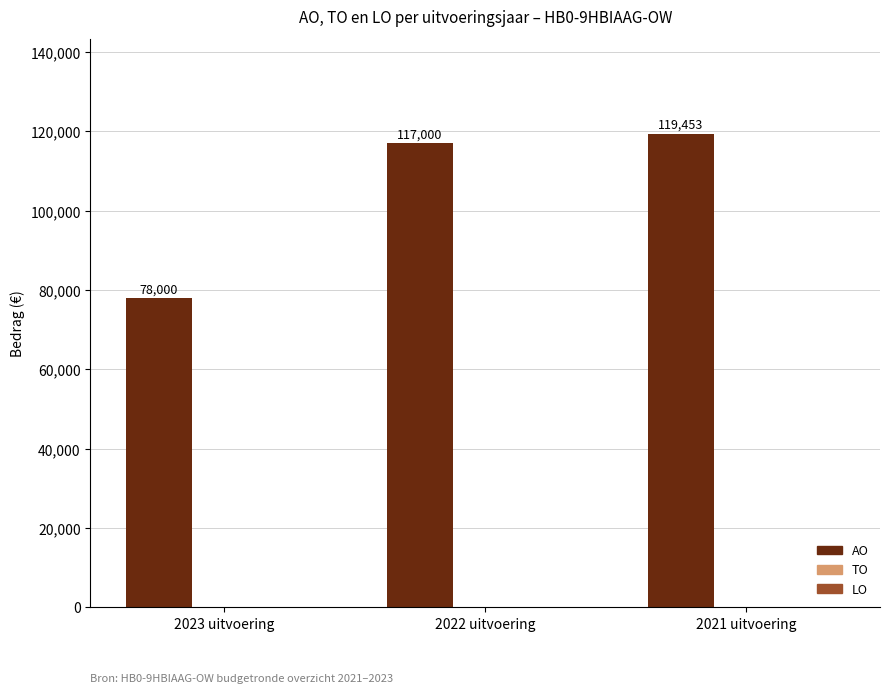

How many bars are there in total?

3